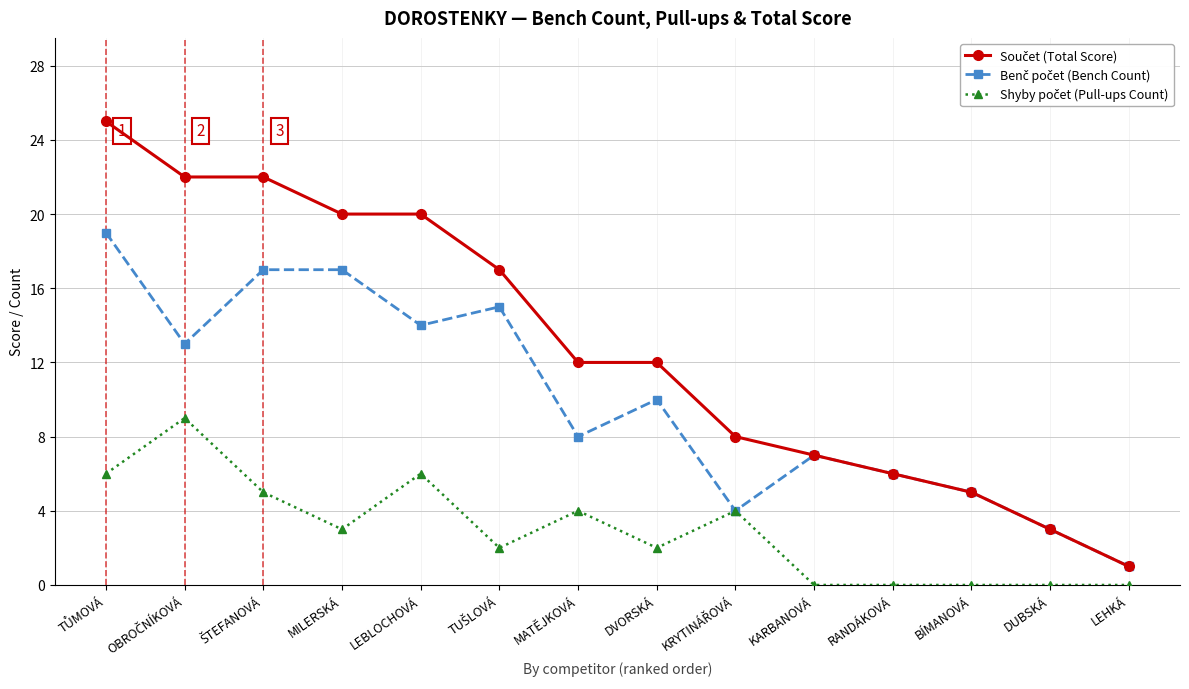

What is the total value across all series at BÍMANOVÁ?

10